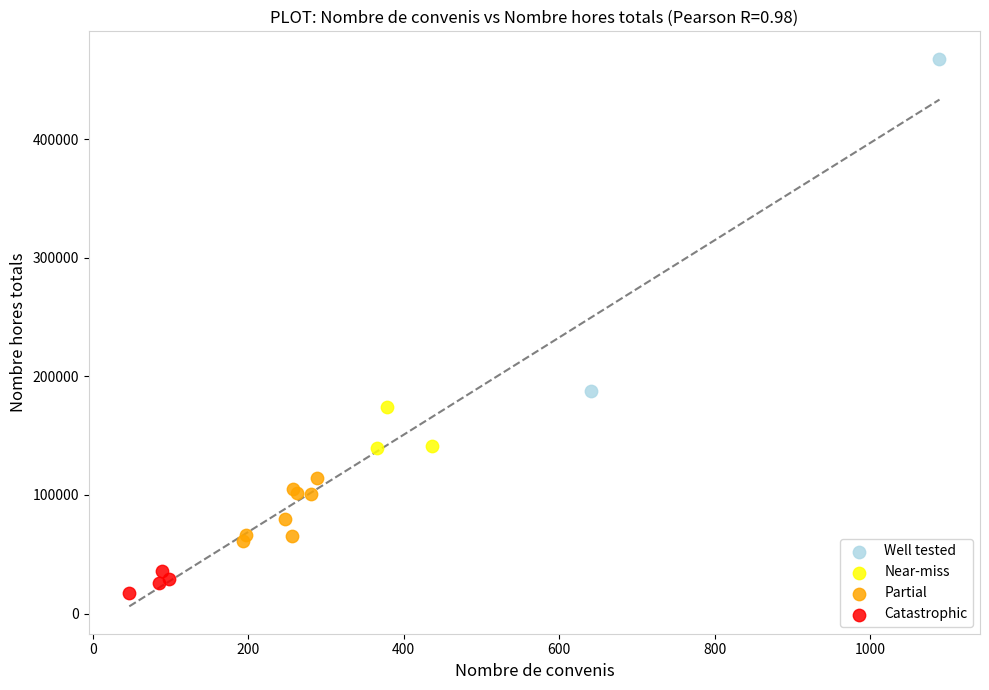

Which series contains the lowest Y value?

Catastrophic